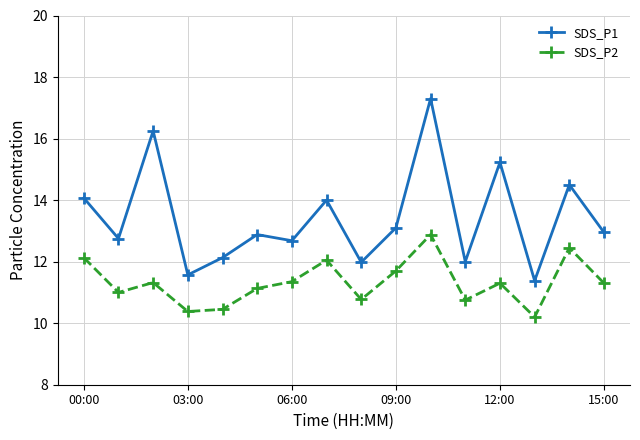

What is the average value of the SDS_P1 series?

13.4